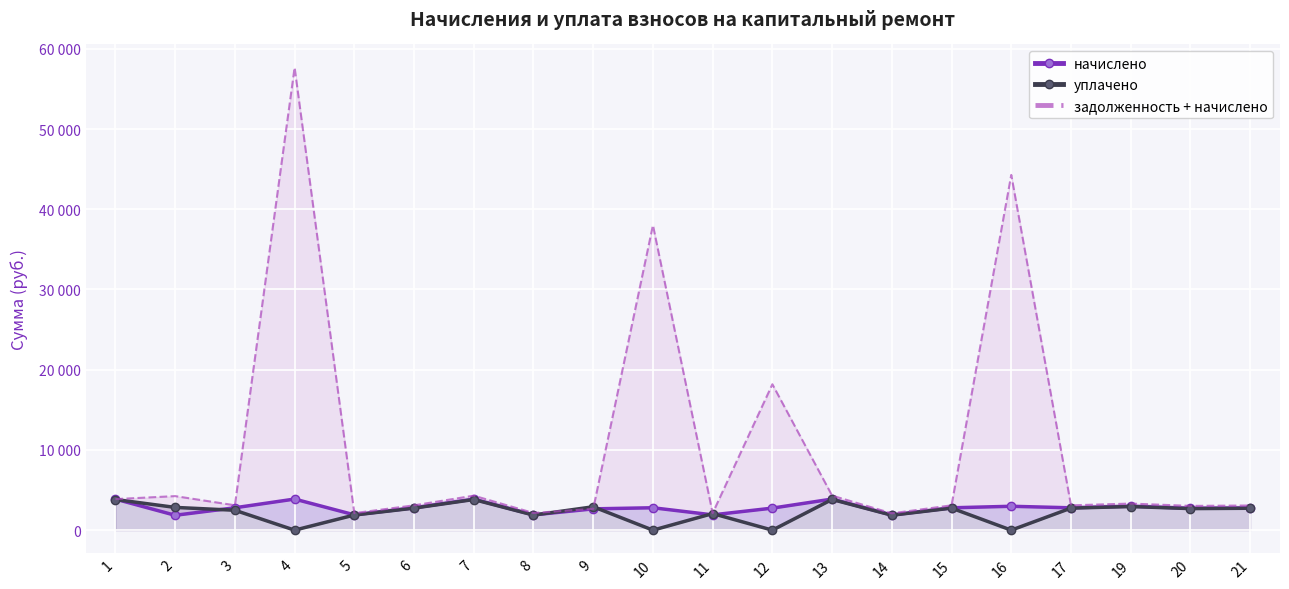

Reading left to right, transcribe all the data shown in this chart.

начислено: 3869.5	1854.1	2790.4	3875.7	1909.9	2784.2	3869.5	1903.7	2654.0	2791.7	1903.7	2747.1	3875.7	1885.1	2784.2	2976.5	2784.2	2982.7	2722.2	2765.6
уплачено: 3818.3	2836.3	2479.7	0.0	1884.6	2747.4	3818.3	1878.5	2913.8	0.0	2064.9	0.0	3824.4	1860.2	2747.4	0.0	2747.4	2943.2	2686.2	2729.0
задолженность + начислено: 3869.5	4243.4	3100.5	57660.2	2122.1	3093.6	4299.4	2140.4	2654.0	38008.6	2115.2	18185.5	4306.3	2094.6	3093.6	44282.4	3093.6	3314.1	3024.7	3072.9